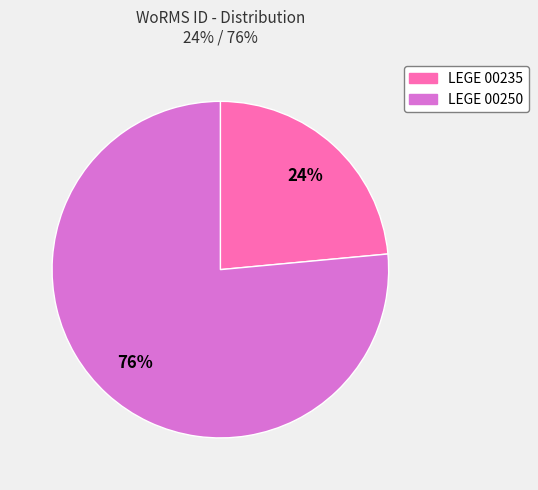

Combined, do LEGE 00235 and LEGE 00250 account for over 50%?

Yes